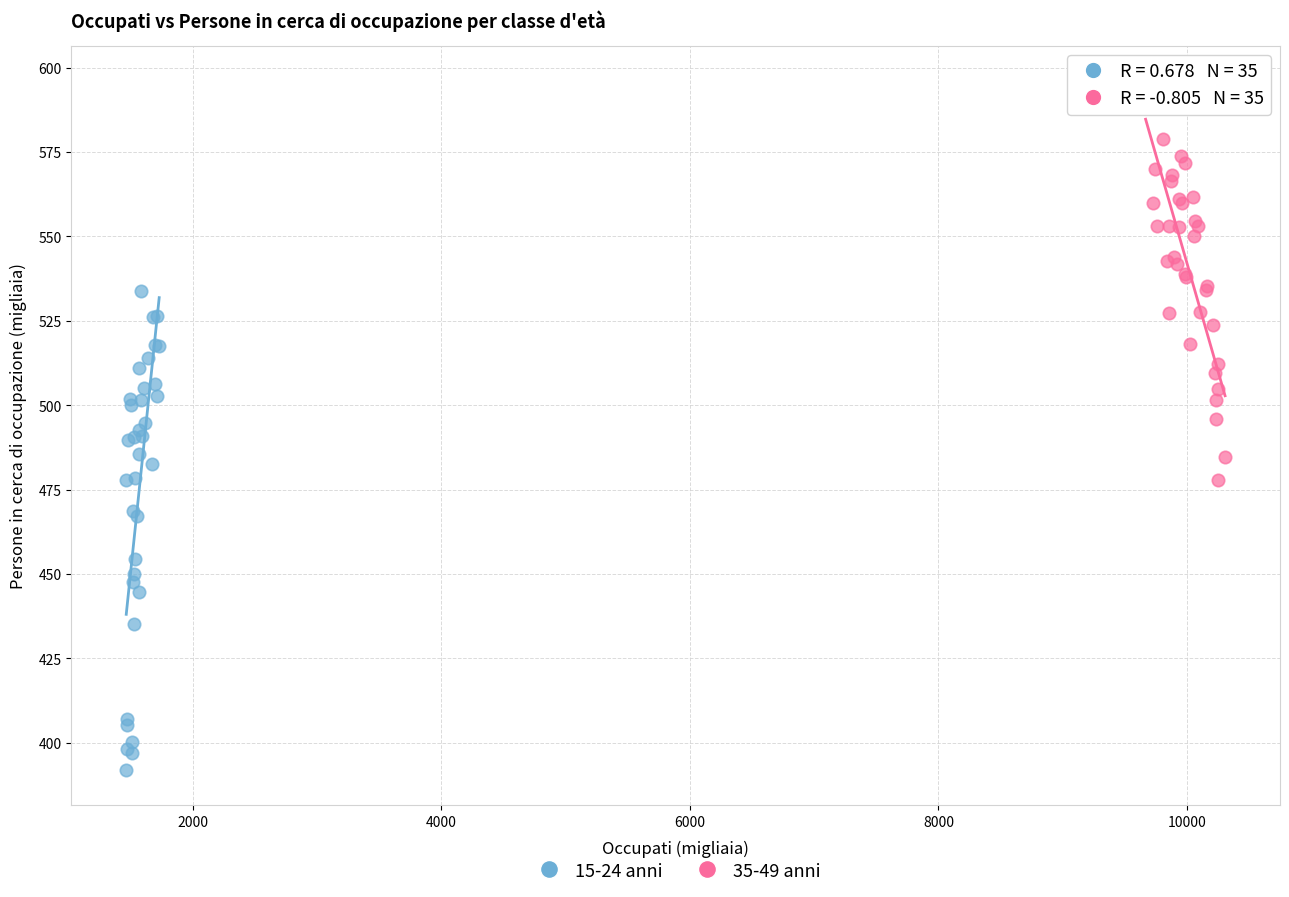

Which series reaches the minimum Y coordinate?

15-24 anni